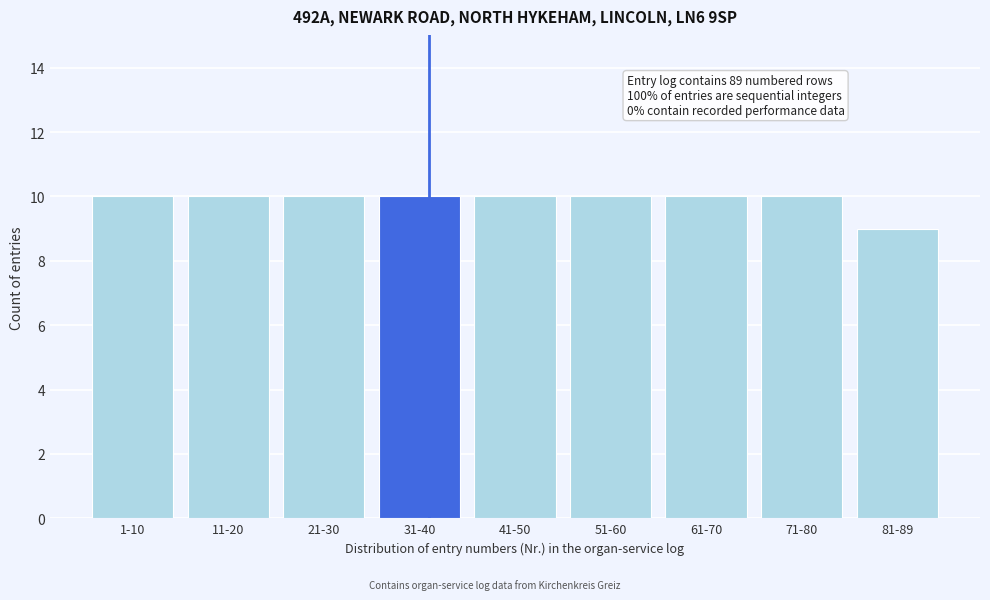

Reading right to left, transcribe all the data shown in this chart.

81-89=9	71-80=10	61-70=10	51-60=10	41-50=10	31-40=10	21-30=10	11-20=10	1-10=10